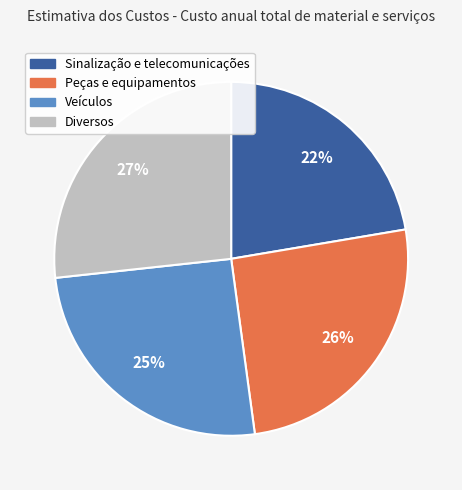

Which has a higher value, Sinalização e telecomunicações or Veículos?

Veículos